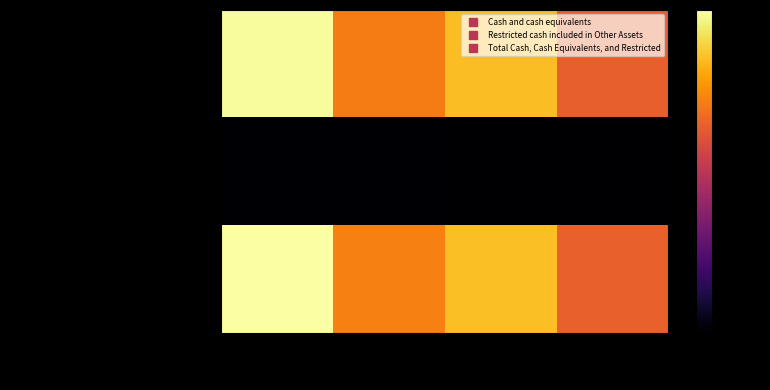

Count the number of categories in the chart.

4